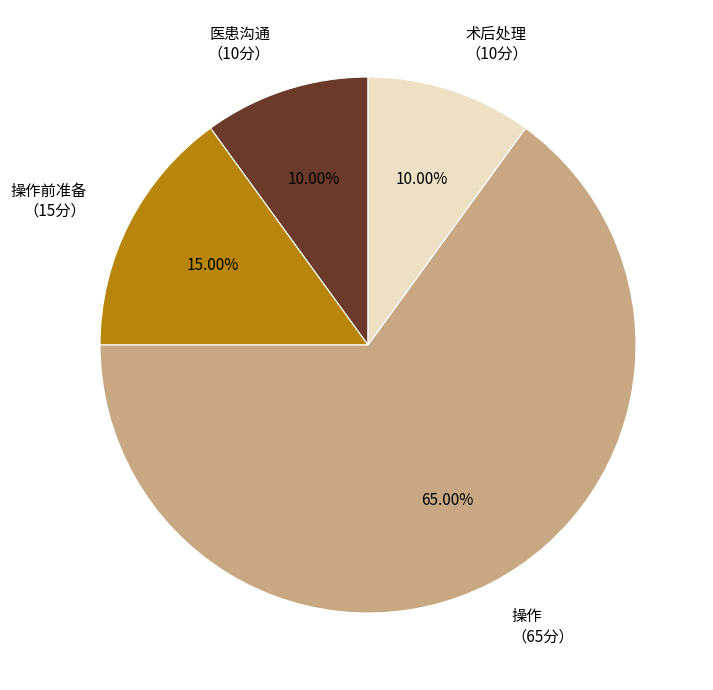

What is the largest slice in the pie chart?

操作 （65分）